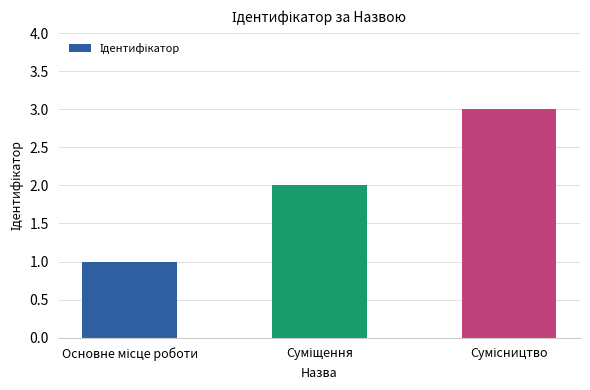

What is the greatest value displayed?

3